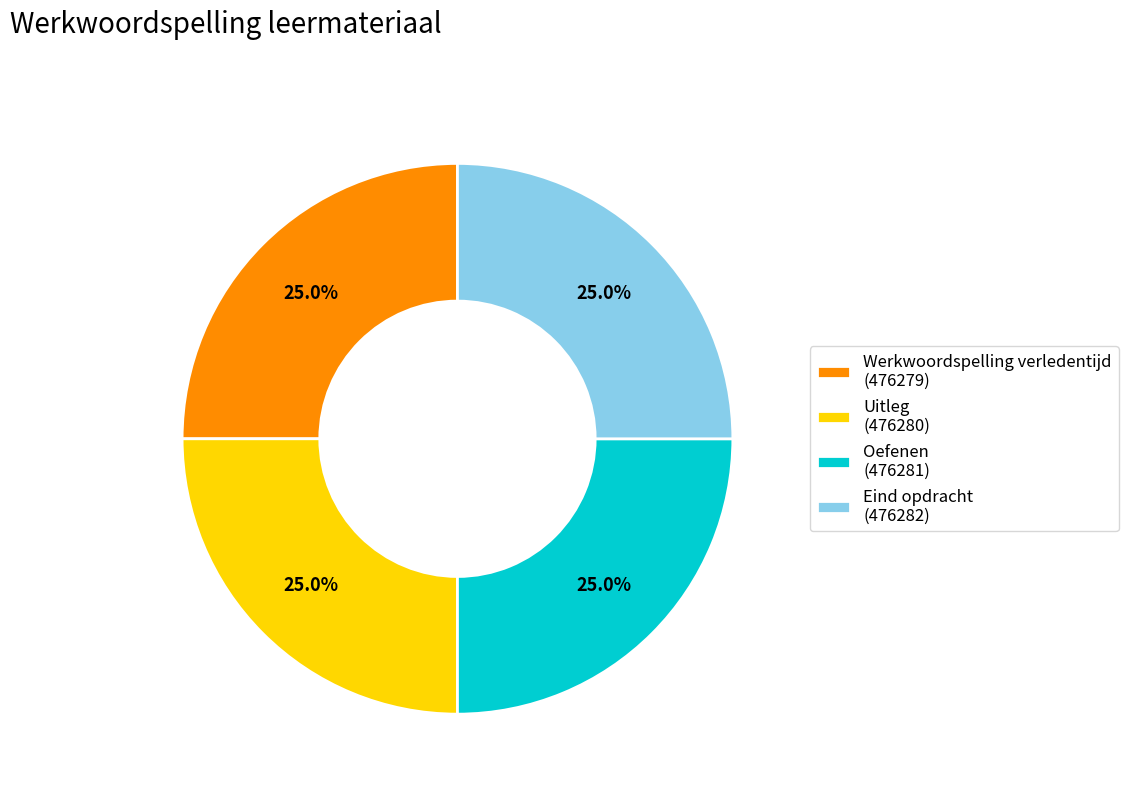

To the nearest percent, what is the combined percentage of Werkwoordspelling verledentijd and Oefenen?

50%